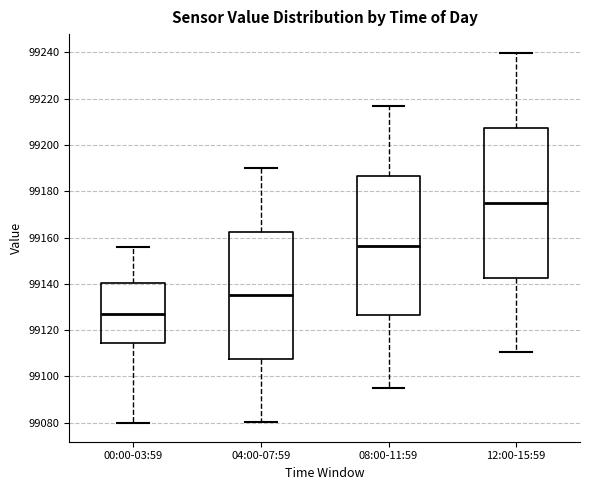

Where does the median line of the box for 04:00-07:59 sit on the y-axis? The values are not printed on the chart, so give them approximately, as read against the axis.

99136